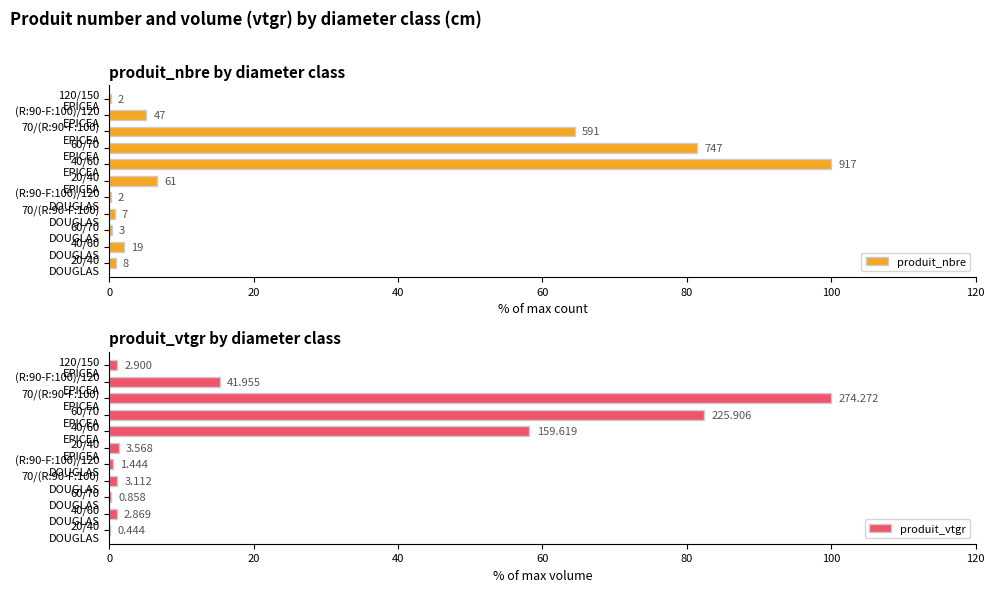

Is the value of produit_nbre at 20/40 EPICEA greater than the value of produit_vtgr at 20/40 DOUGLAS?

Yes